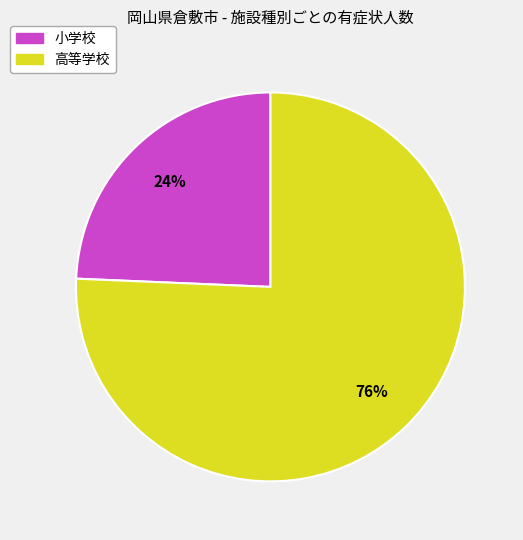

What percentage is the 高等学校 slice, to the nearest percent?

76%